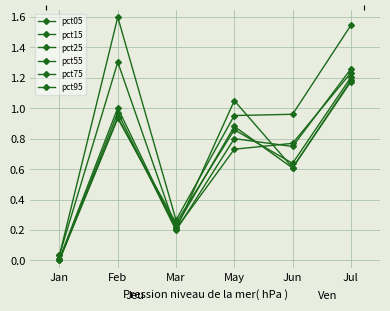

What is the sum of all pct25 values?

4.0